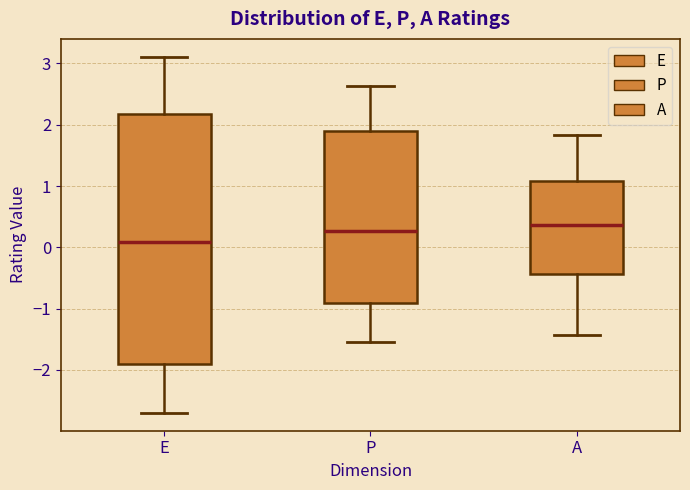

Where is the upper edge of the box for E on the y-axis? The values are not printed on the chart, so give them approximately, as read against the axis.

2.2